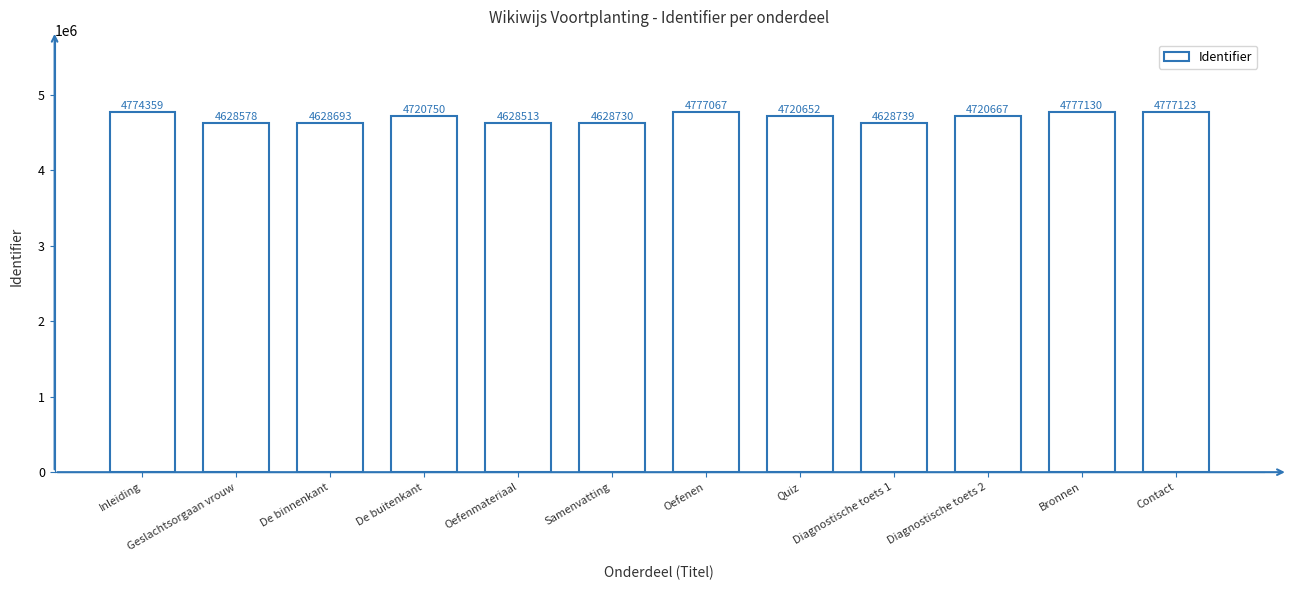

What is the ratio of the value at Oefenen to the value at De buitenkant?

1.0